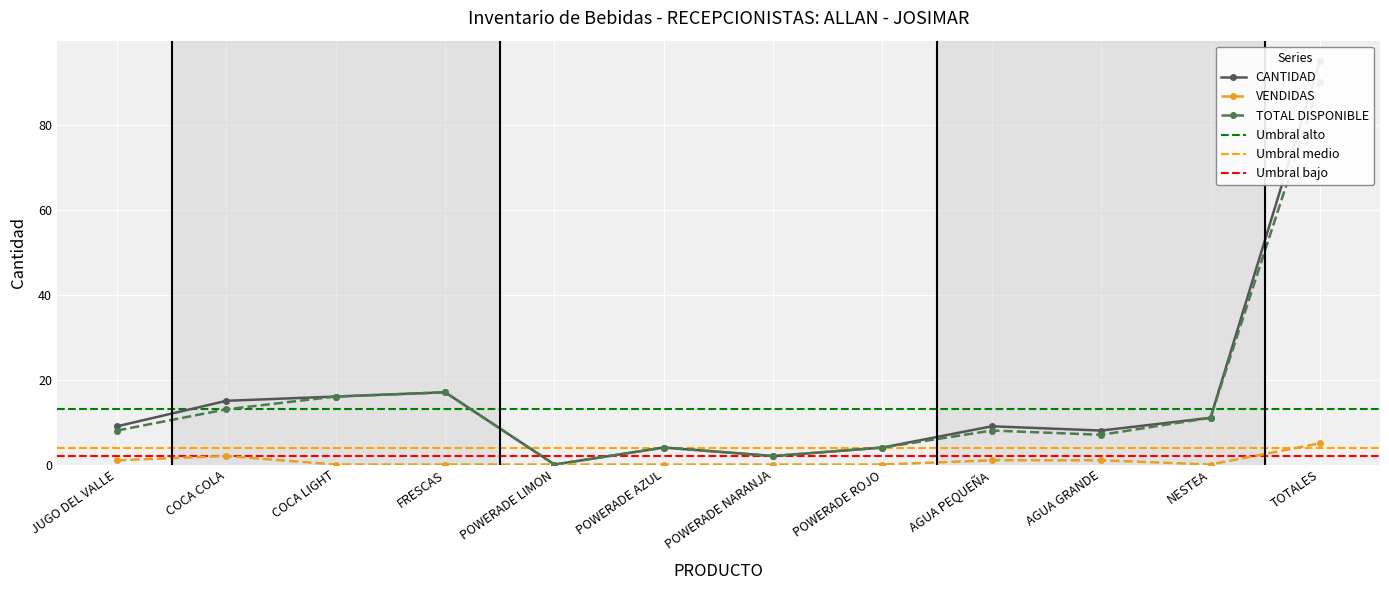

Which series has the widest spread of values?

CANTIDAD